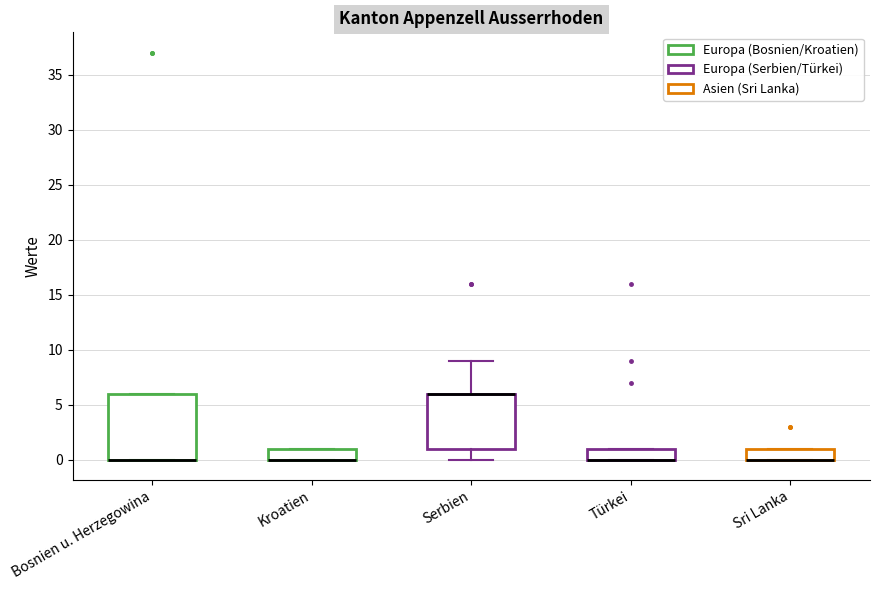

Where does the lower whisker of the box for Serbien end on the y-axis? The values are not printed on the chart, so give them approximately, as read against the axis.

0